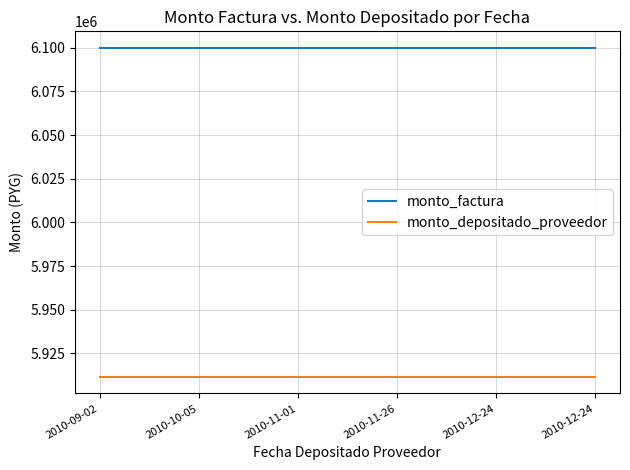

Reading right to left, extract all data points from this chart.

monto_factura: 2010-12-24=6100000	2010-12-24=6100000	2010-11-26=6100000	2010-11-01=6100000	2010-10-05=6100000	2010-09-02=6100000
monto_depositado_proveedor: 2010-12-24=5911455	2010-12-24=5911455	2010-11-26=5911455	2010-11-01=5911455	2010-10-05=5911455	2010-09-02=5911455